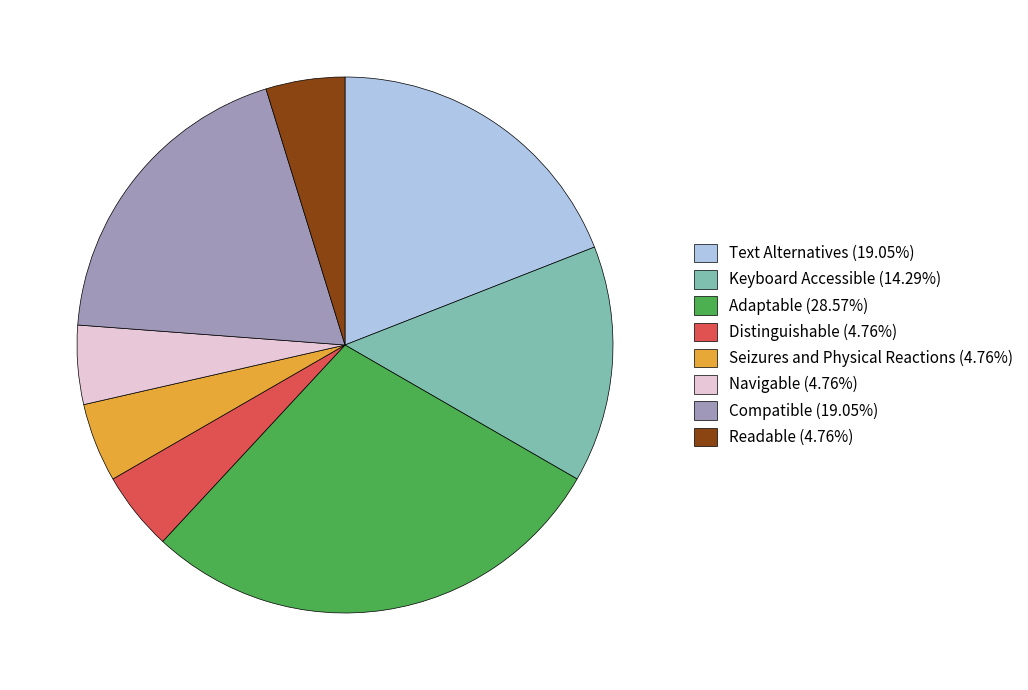

Is it true that Text Alternatives is 19% of the pie?

True